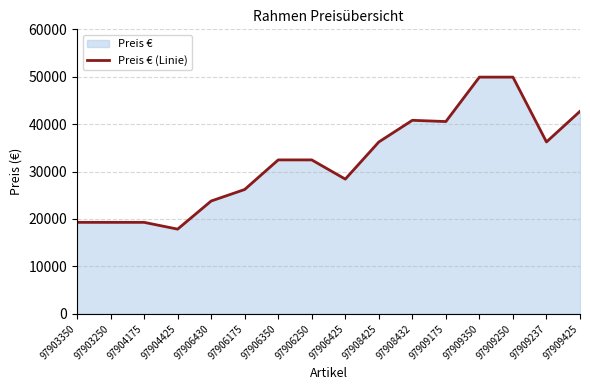

What is the minimum value shown in the chart?

17860